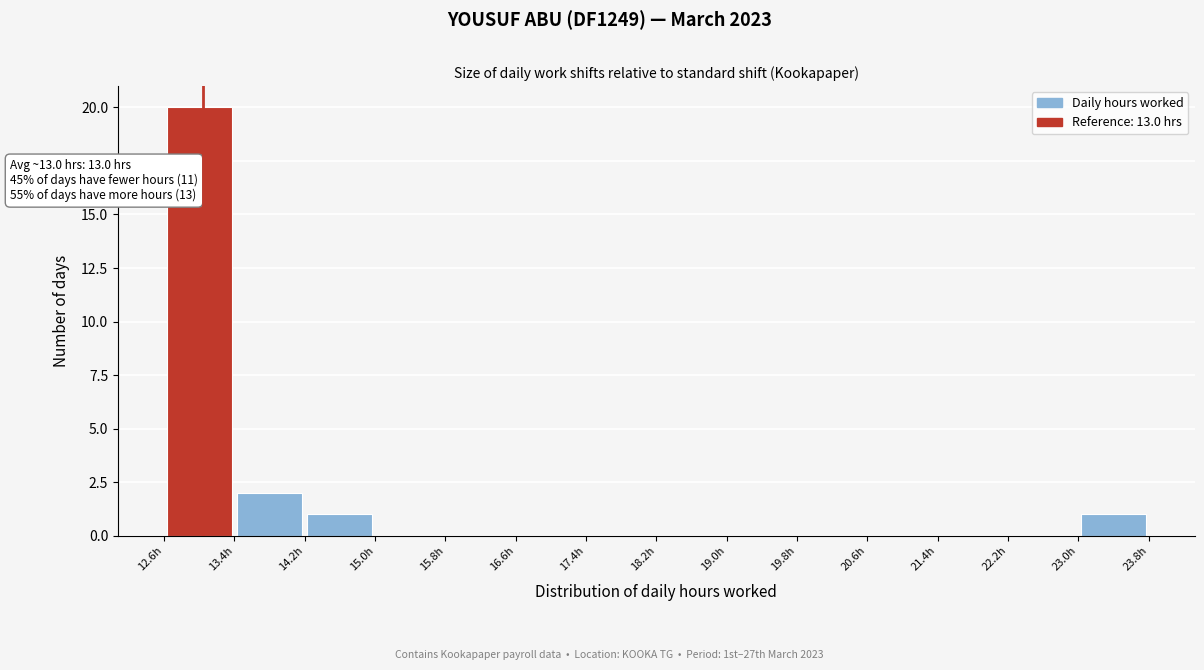

Which range on the x-axis has the tallest bar?

12.6 to 13.4